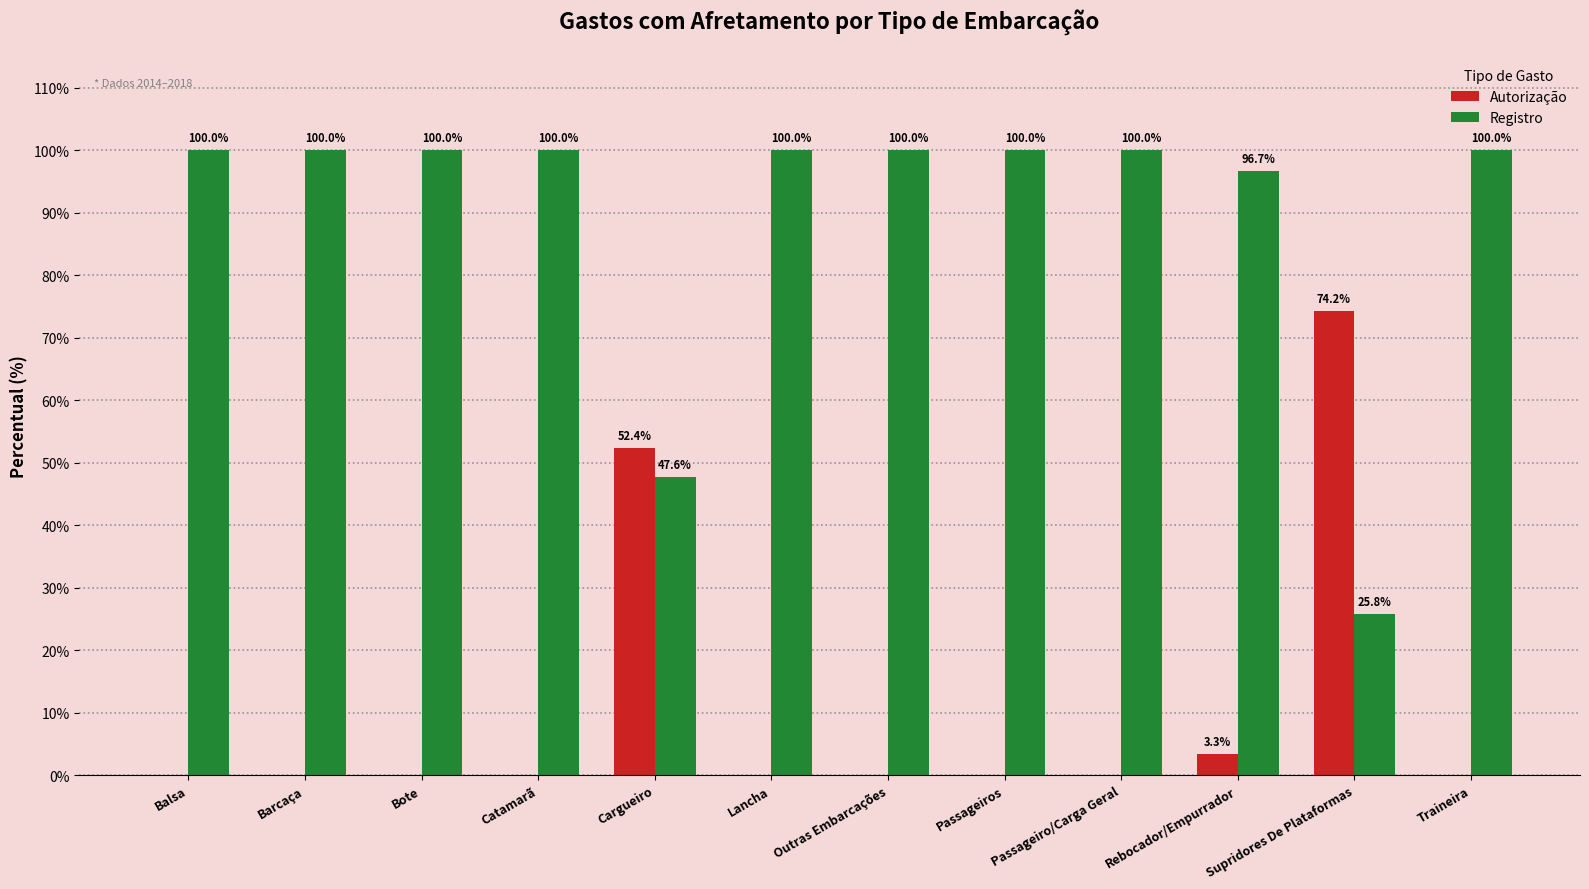

What is the total value across all series at Outras Embarcações?

100.0